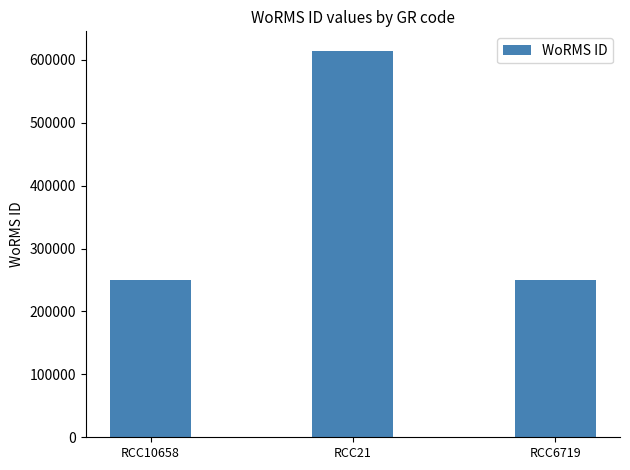

The chart shows a value of 614694 at RCC21. True or false?

True